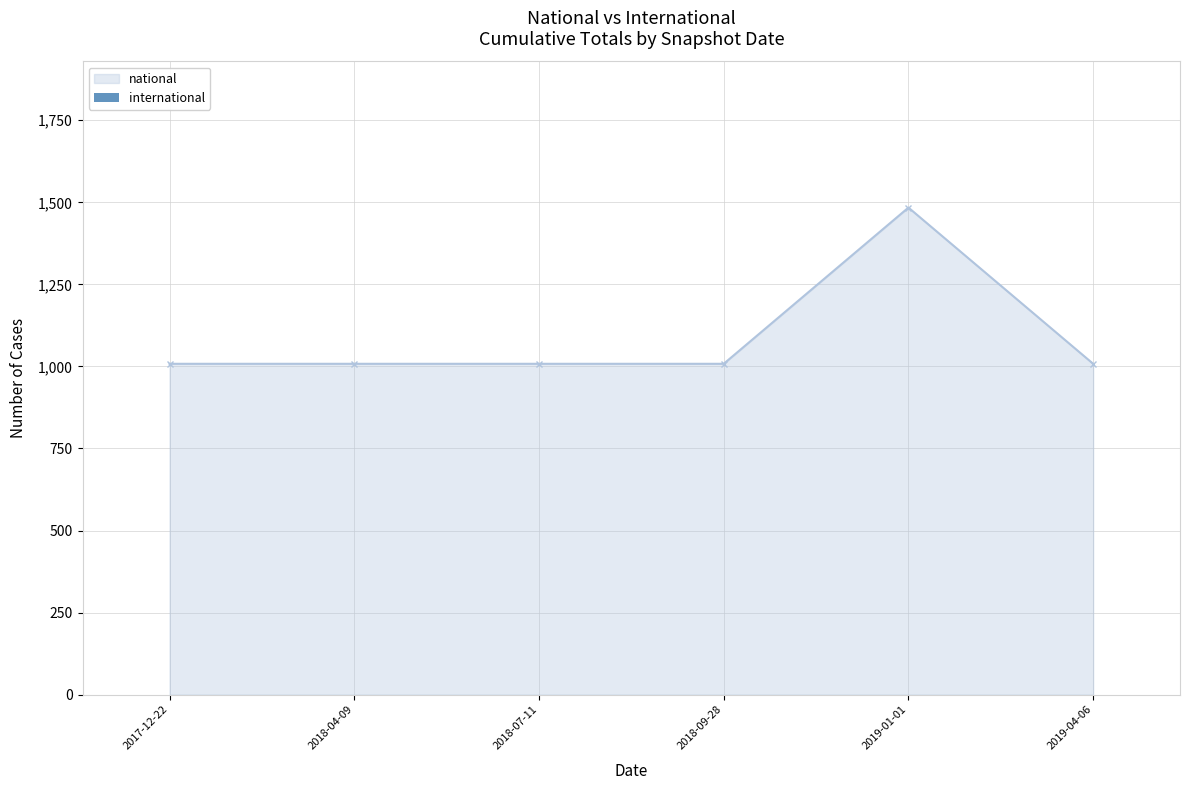

Is it true that the value at 2019-01-01 is 2572?

False